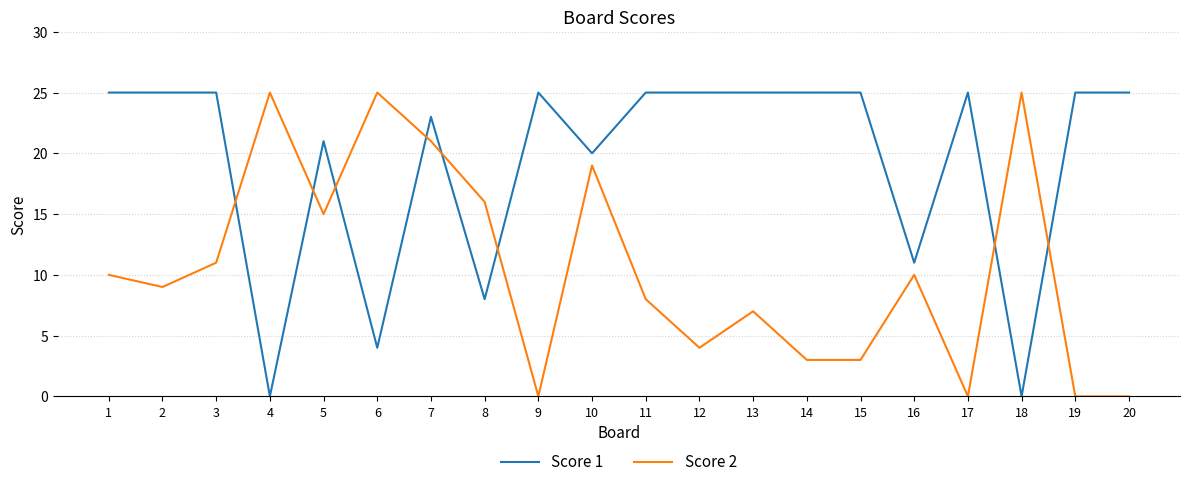

Does the chart have visible grid lines?

Yes